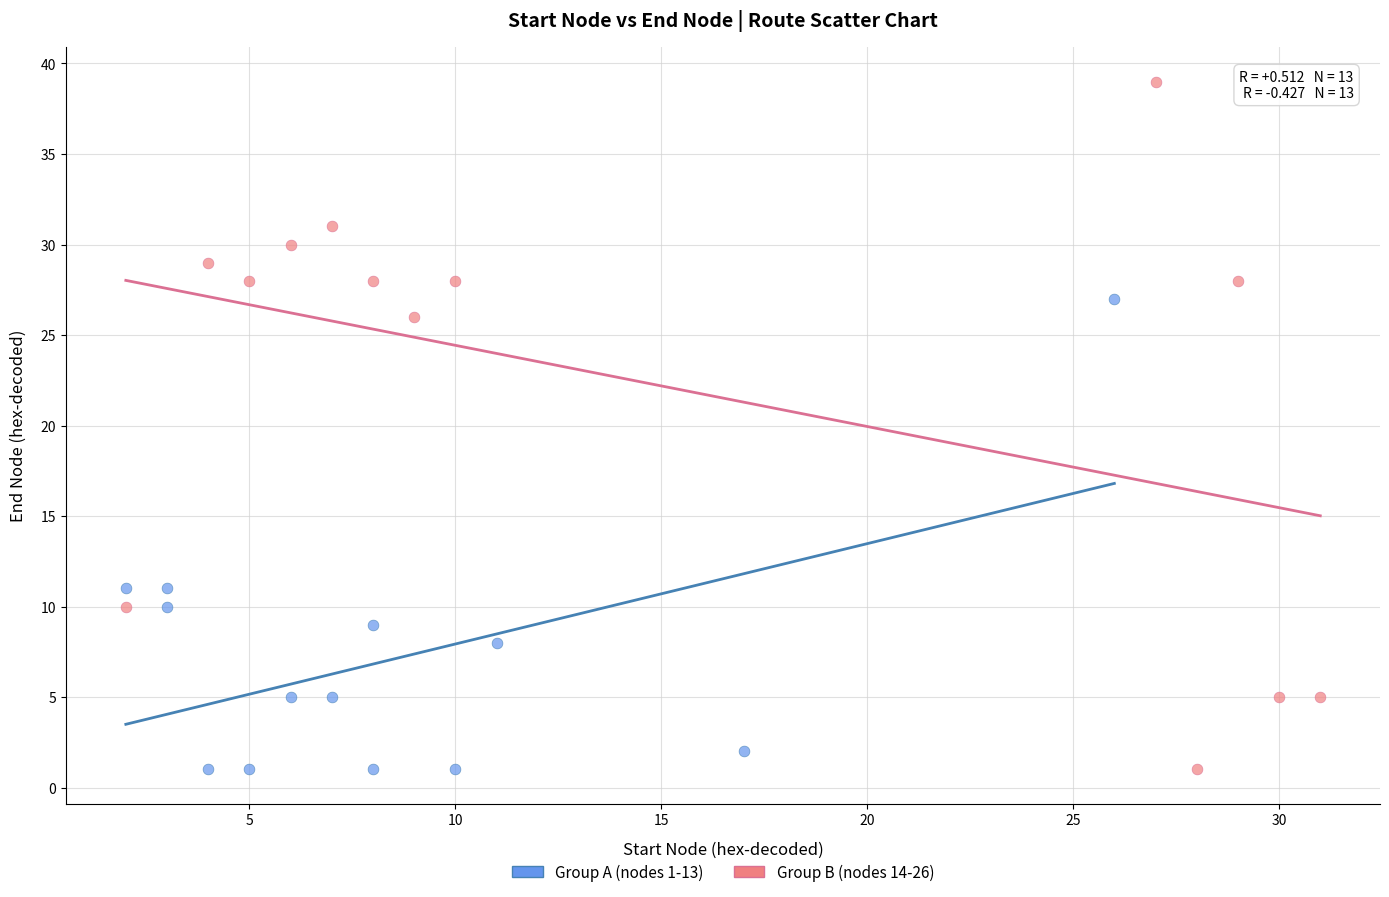

Which series contains the highest Y value?

Group B (nodes 14-26)